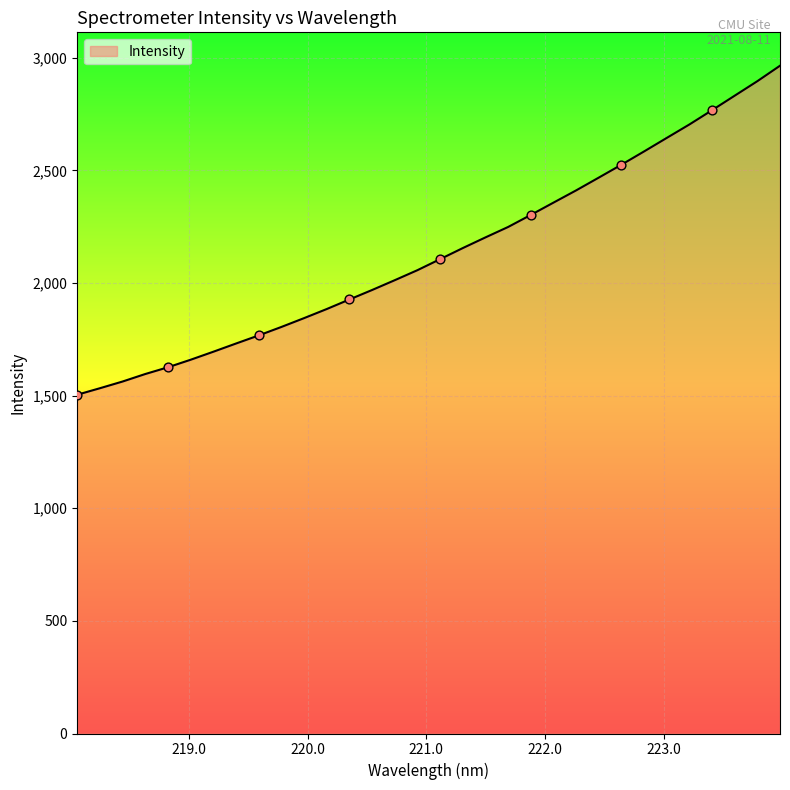

What is the maximum value shown in the chart?

2964.5